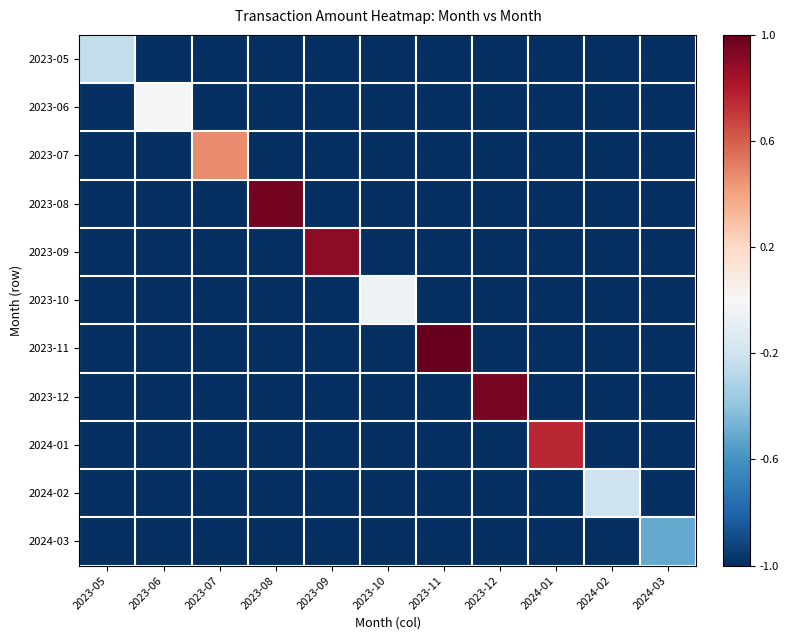

Reading left to right, transcribe all the data shown in this chart.

2023-05: 2023-05=-0.2	2023-06=-1.0	2023-07=-1.0	2023-08=-1.0	2023-09=-1.0	2023-10=-1.0	2023-11=-1.0	2023-12=-1.0	2024-01=-1.0	2024-02=-1.0	2024-03=-1.0
2023-06: 2023-05=-1.0	2023-06=-0.0	2023-07=-1.0	2023-08=-1.0	2023-09=-1.0	2023-10=-1.0	2023-11=-1.0	2023-12=-1.0	2024-01=-1.0	2024-02=-1.0	2024-03=-1.0
2023-07: 2023-05=-1.0	2023-06=-1.0	2023-07=0.5	2023-08=-1.0	2023-09=-1.0	2023-10=-1.0	2023-11=-1.0	2023-12=-1.0	2024-01=-1.0	2024-02=-1.0	2024-03=-1.0
2023-08: 2023-05=-1.0	2023-06=-1.0	2023-07=-1.0	2023-08=1.0	2023-09=-1.0	2023-10=-1.0	2023-11=-1.0	2023-12=-1.0	2024-01=-1.0	2024-02=-1.0	2024-03=-1.0
2023-09: 2023-05=-1.0	2023-06=-1.0	2023-07=-1.0	2023-08=-1.0	2023-09=0.9	2023-10=-1.0	2023-11=-1.0	2023-12=-1.0	2024-01=-1.0	2024-02=-1.0	2024-03=-1.0
2023-10: 2023-05=-1.0	2023-06=-1.0	2023-07=-1.0	2023-08=-1.0	2023-09=-1.0	2023-10=-0.0	2023-11=-1.0	2023-12=-1.0	2024-01=-1.0	2024-02=-1.0	2024-03=-1.0
2023-11: 2023-05=-1.0	2023-06=-1.0	2023-07=-1.0	2023-08=-1.0	2023-09=-1.0	2023-10=-1.0	2023-11=1.0	2023-12=-1.0	2024-01=-1.0	2024-02=-1.0	2024-03=-1.0
2023-12: 2023-05=-1.0	2023-06=-1.0	2023-07=-1.0	2023-08=-1.0	2023-09=-1.0	2023-10=-1.0	2023-11=-1.0	2023-12=0.9	2024-01=-1.0	2024-02=-1.0	2024-03=-1.0
2024-01: 2023-05=-1.0	2023-06=-1.0	2023-07=-1.0	2023-08=-1.0	2023-09=-1.0	2023-10=-1.0	2023-11=-1.0	2023-12=-1.0	2024-01=0.8	2024-02=-1.0	2024-03=-1.0
2024-02: 2023-05=-1.0	2023-06=-1.0	2023-07=-1.0	2023-08=-1.0	2023-09=-1.0	2023-10=-1.0	2023-11=-1.0	2023-12=-1.0	2024-01=-1.0	2024-02=-0.2	2024-03=-1.0
2024-03: 2023-05=-1.0	2023-06=-1.0	2023-07=-1.0	2023-08=-1.0	2023-09=-1.0	2023-10=-1.0	2023-11=-1.0	2023-12=-1.0	2024-01=-1.0	2024-02=-1.0	2024-03=-0.5